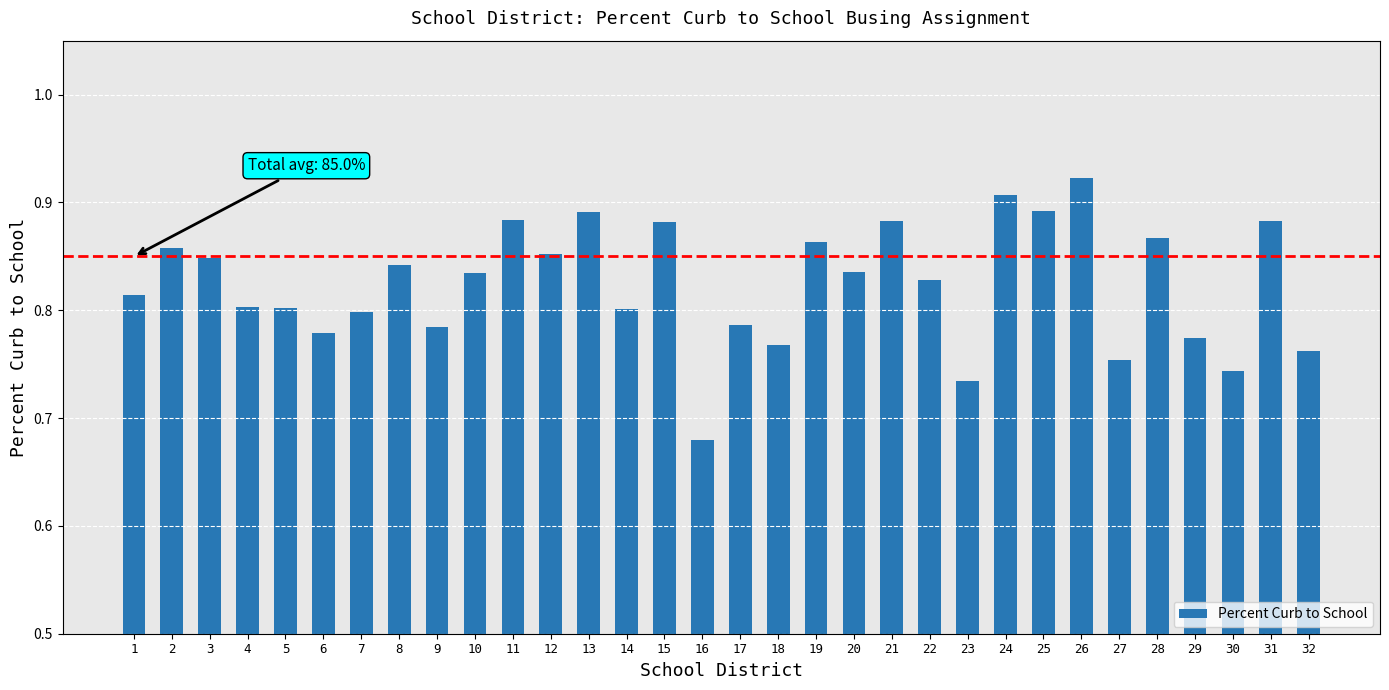

The chart shows a value of 0.2 at 25. True or false?

False